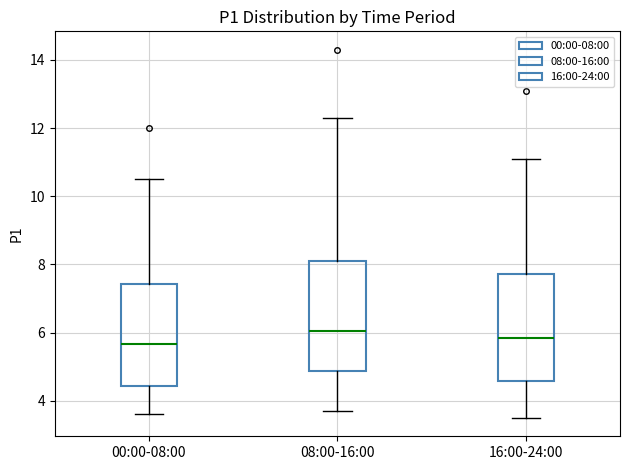

Reading left to right, transcribe this box plot: for each box, give where its median line is, the range the box spans, and where its two whiskers end, as read against the y-axis. The values are not printed on the chart, so give them approximately, as read against the axis.

00:00-08:00: median 5.6, box 4.4 to 7.4, whiskers 3.6 to 10.6
08:00-16:00: median 6.0, box 4.8 to 8.2, whiskers 3.8 to 12.4
16:00-24:00: median 5.8, box 4.6 to 7.8, whiskers 3.6 to 11.2